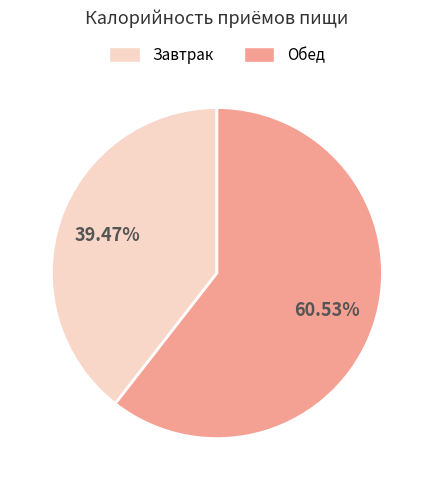

Combined, do Обед and Завтрак account for over 50%?

Yes